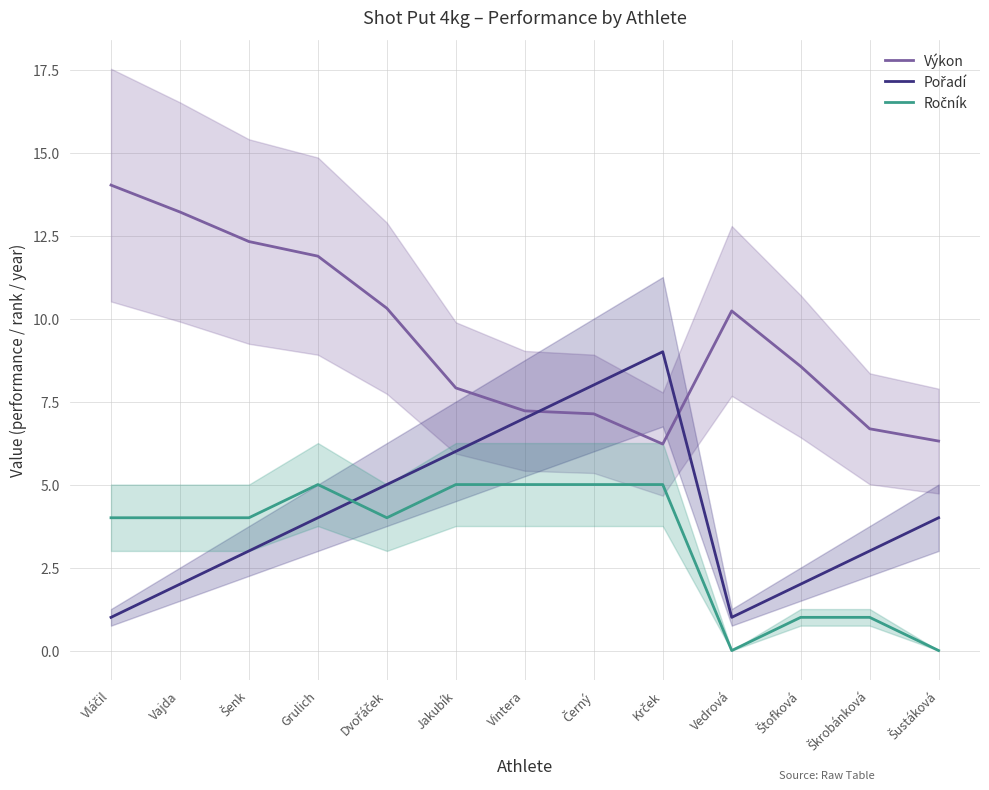

Which series has the largest total across all categories?

Výkon